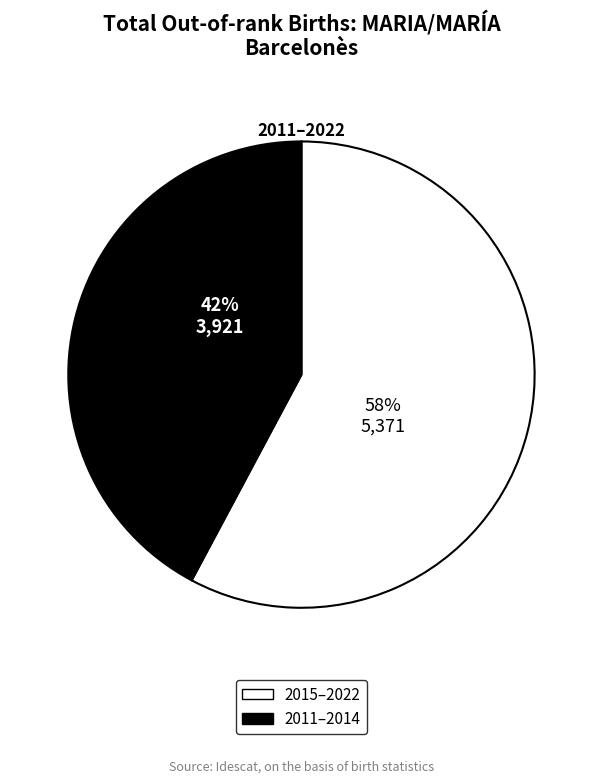

To the nearest percent, what is the average slice percentage?

50%